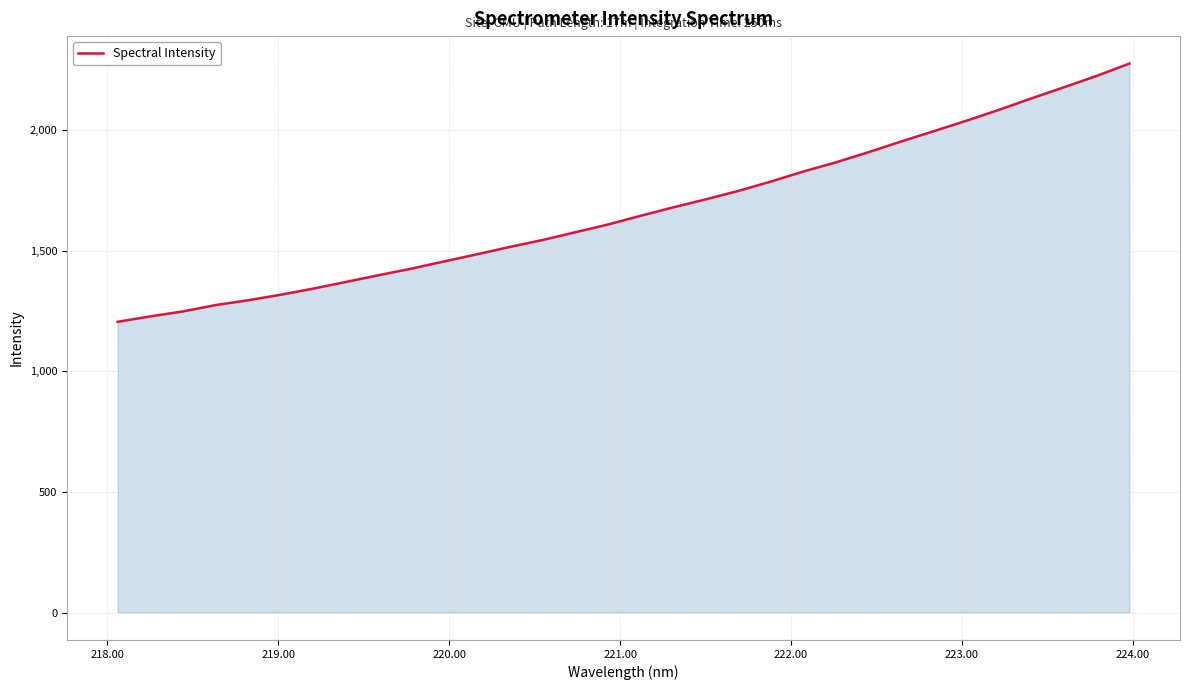

Reading left to right, list all the values displayed in this chart.

1204.7	1227.3	1247.9	1274.2	1294.2	1317.2	1342.7	1370.4	1398.3	1425.3	1455.2	1484.6	1514.9	1543.4	1575.6	1607.6	1643.7	1678.6	1712.0	1746.9	1785.9	1827.6	1865.7	1907.8	1952.2	1994.8	2038.1	2083.3	2130.9	2177.2	2224.1	2275.0